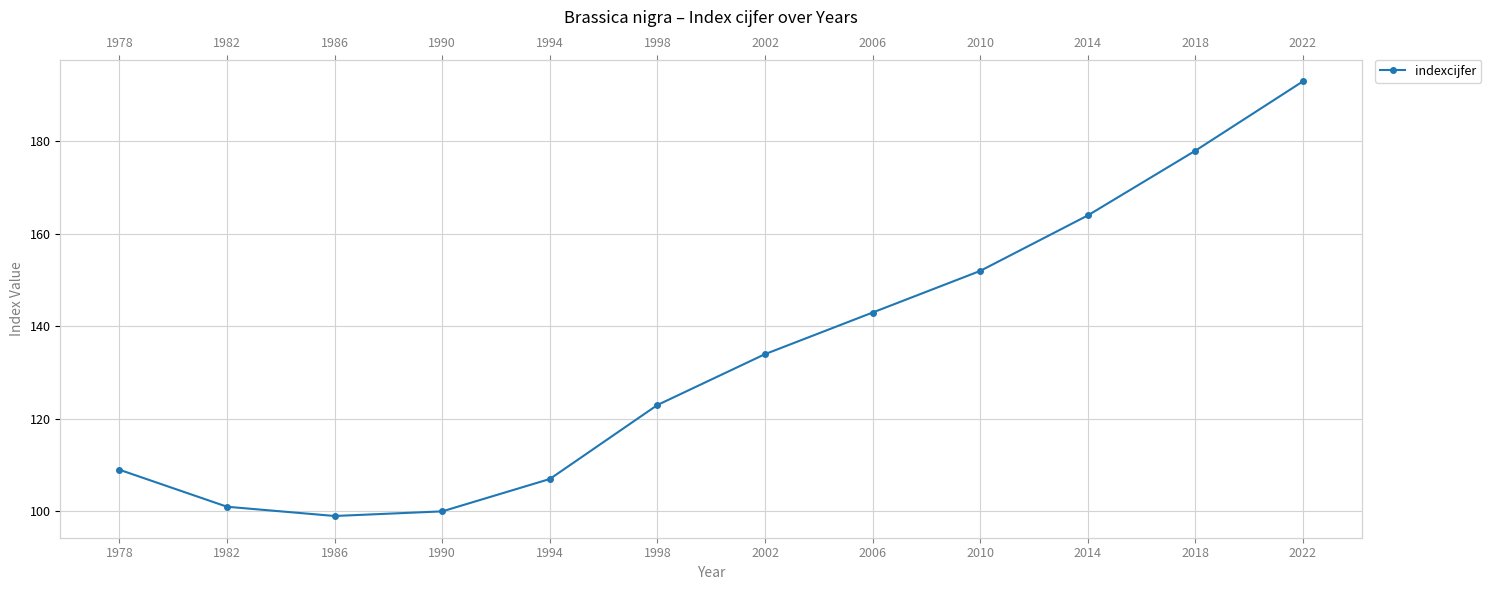

Is it true that the value at 1998 is 63?

False